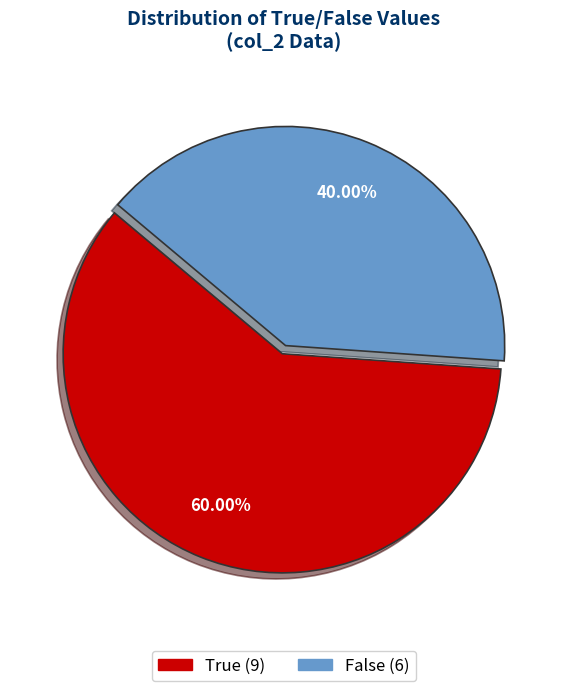

To the nearest percent, what is the average slice percentage?

50%